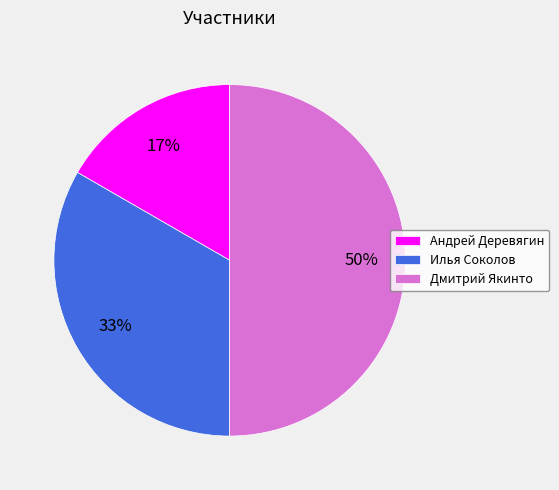

Does Илья Соколов represent more than half of the total?

No